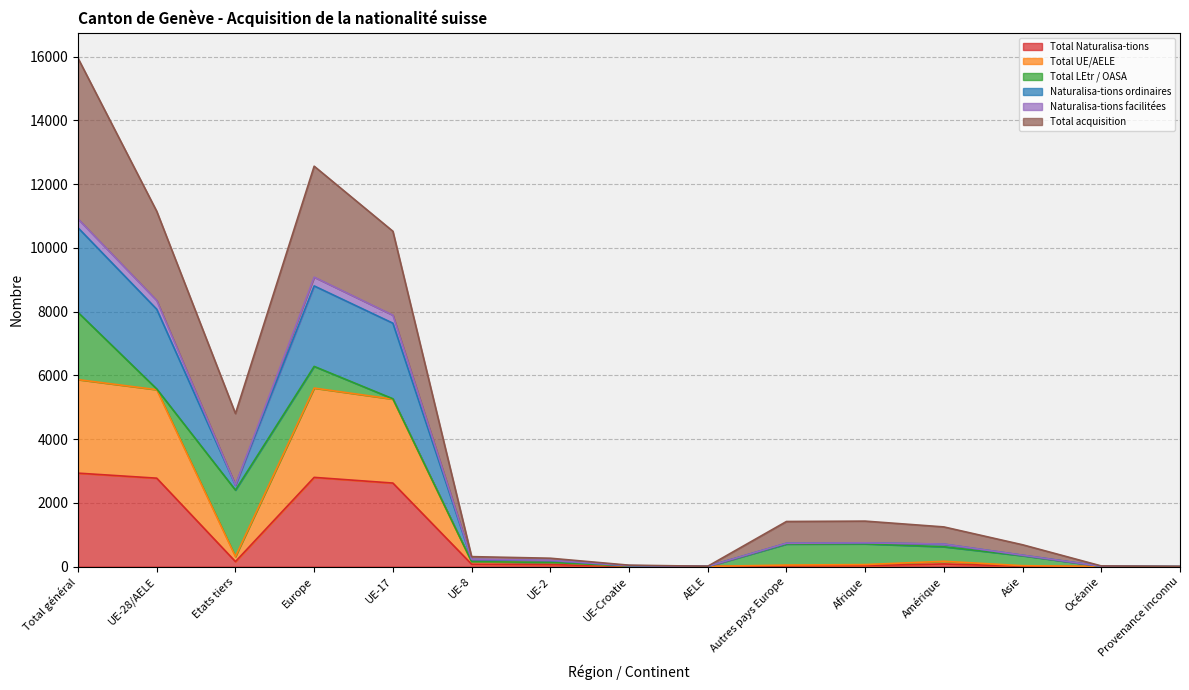

What is the value of the Total acquisition point at the 10th from the left?

1416